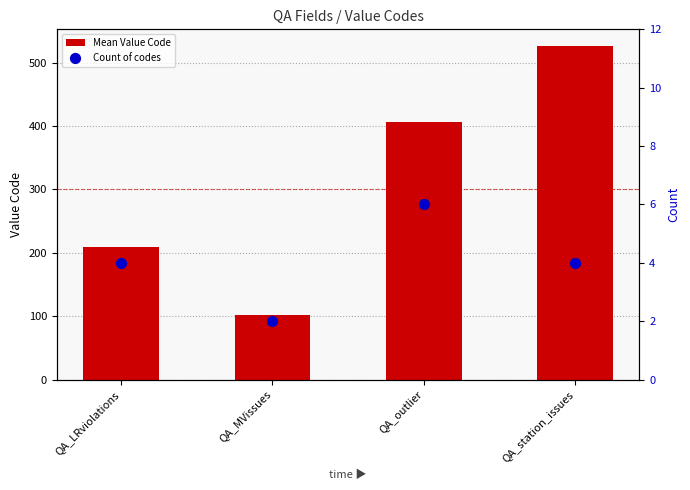

At which category is the sum across all series the highest?

QA_station_issues